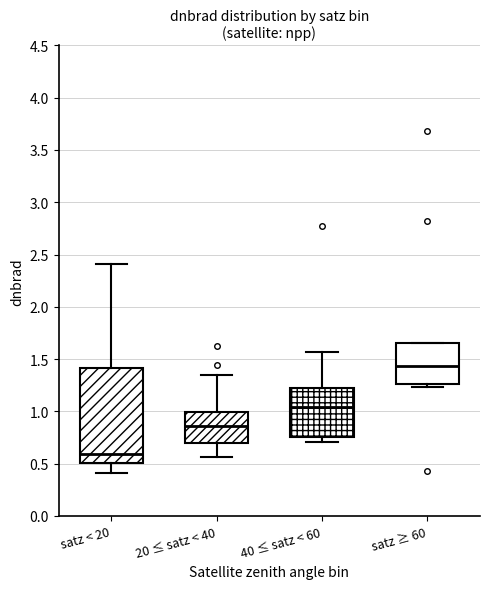

Where does the median line of the box for satz ≥ 60 sit on the y-axis? The values are not printed on the chart, so give them approximately, as read against the axis.

1.45